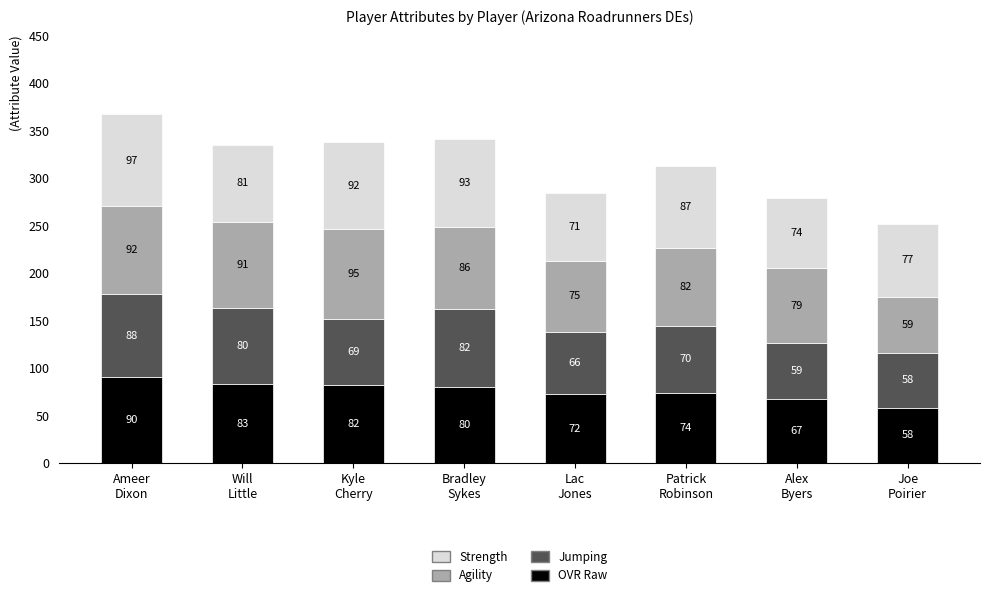

What is the lowest value of the OVR Raw series?

58